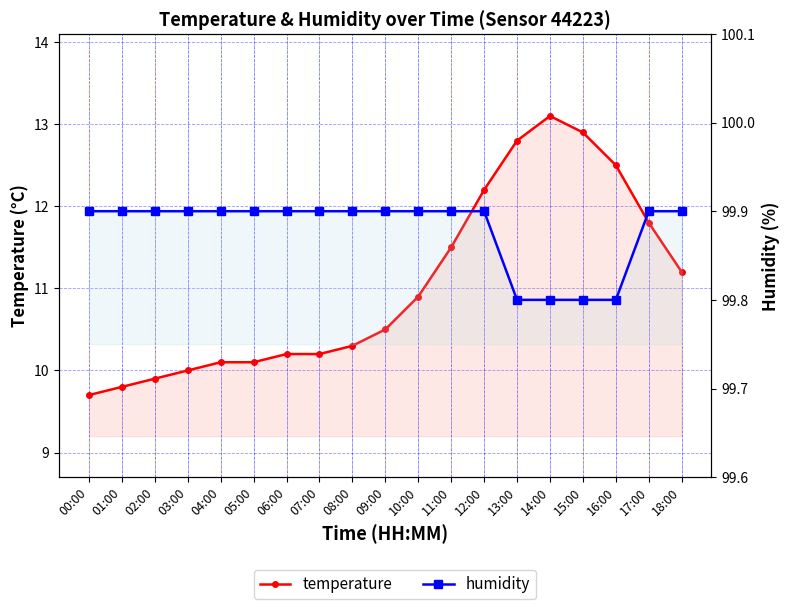

Rank the series by their average value, from lowest to highest.

temperature, humidity